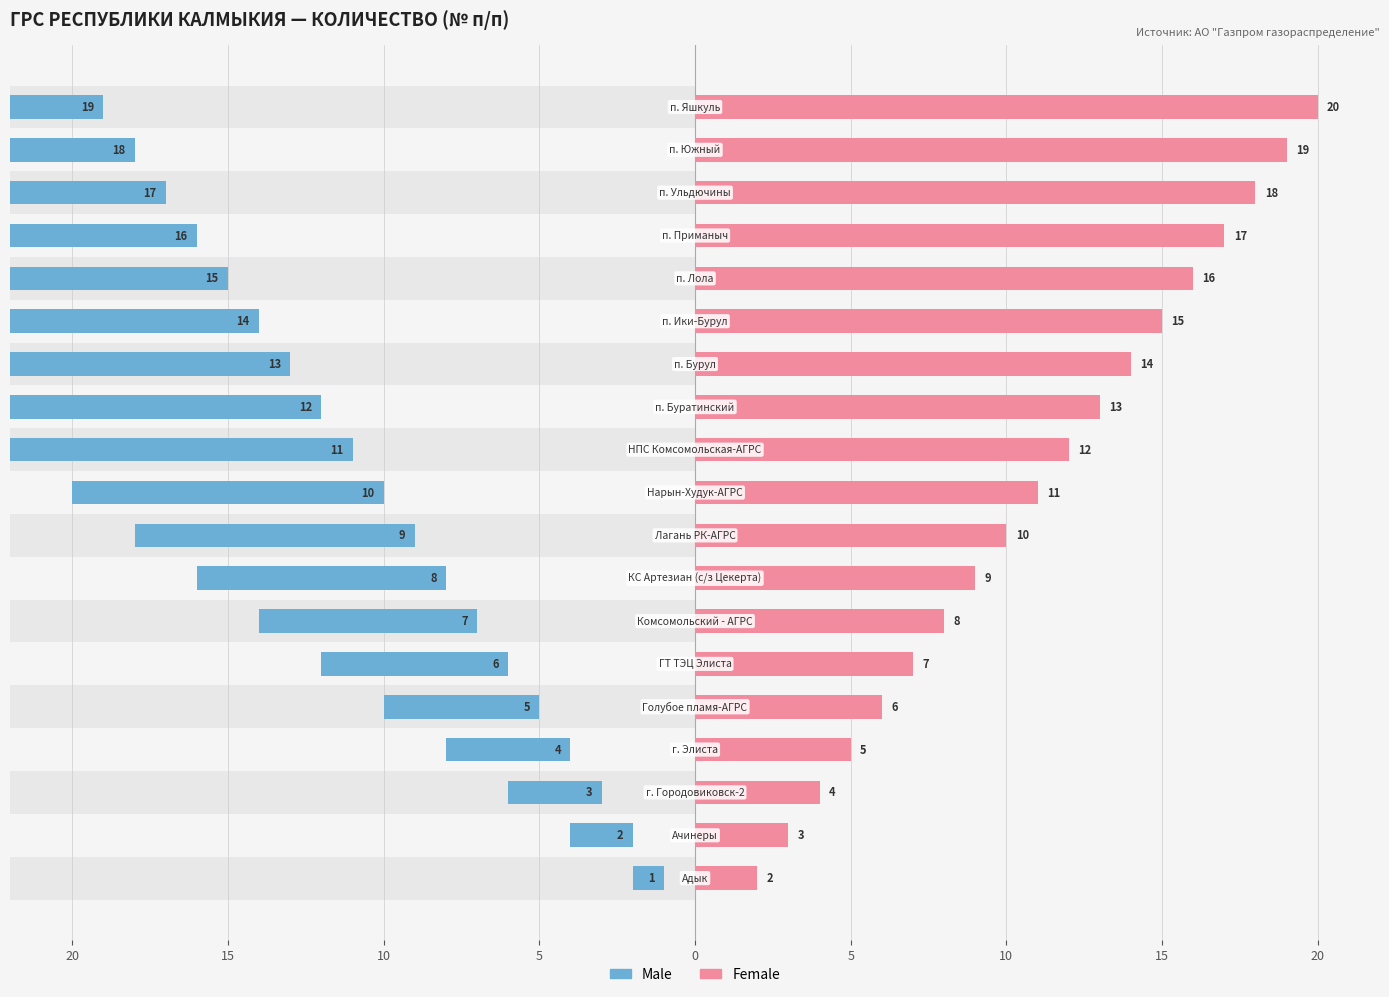

How many distinct data groups are displayed?

2